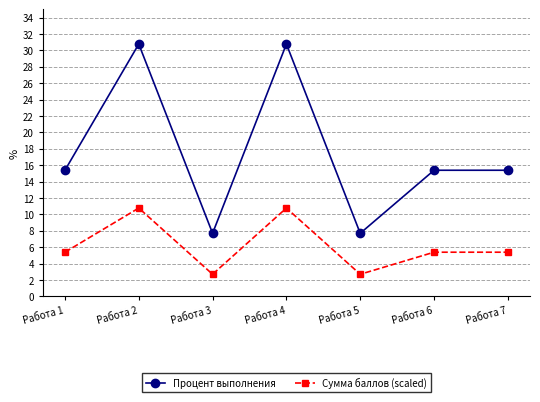

Where is the first local maximum for Процент выполнения?

Работа 2